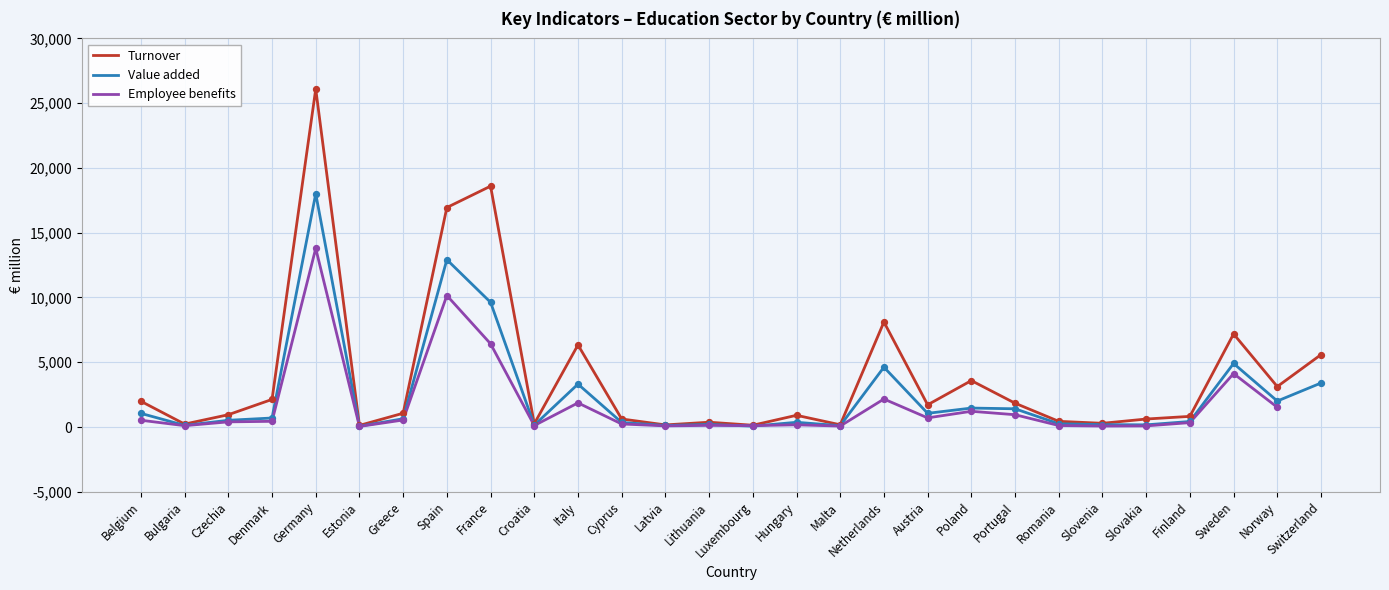

At how many categories does at least one series exceed 18264?

2